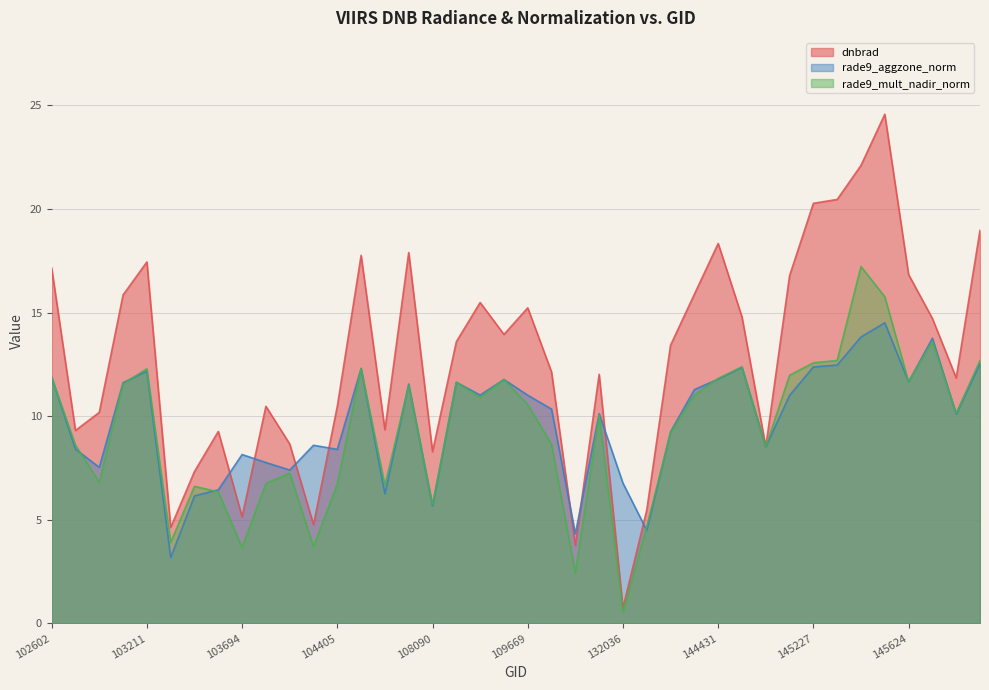

What is the difference between the maximum and minimum values in the dnbrad series?

23.8